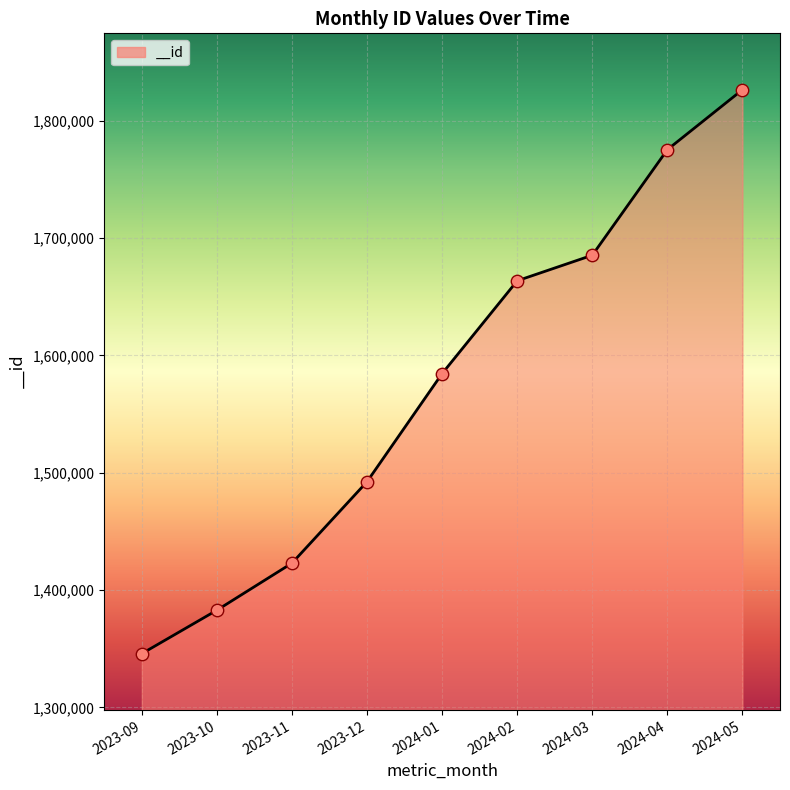

What is the change in value from 2023-11 to 2024-03?

+262366